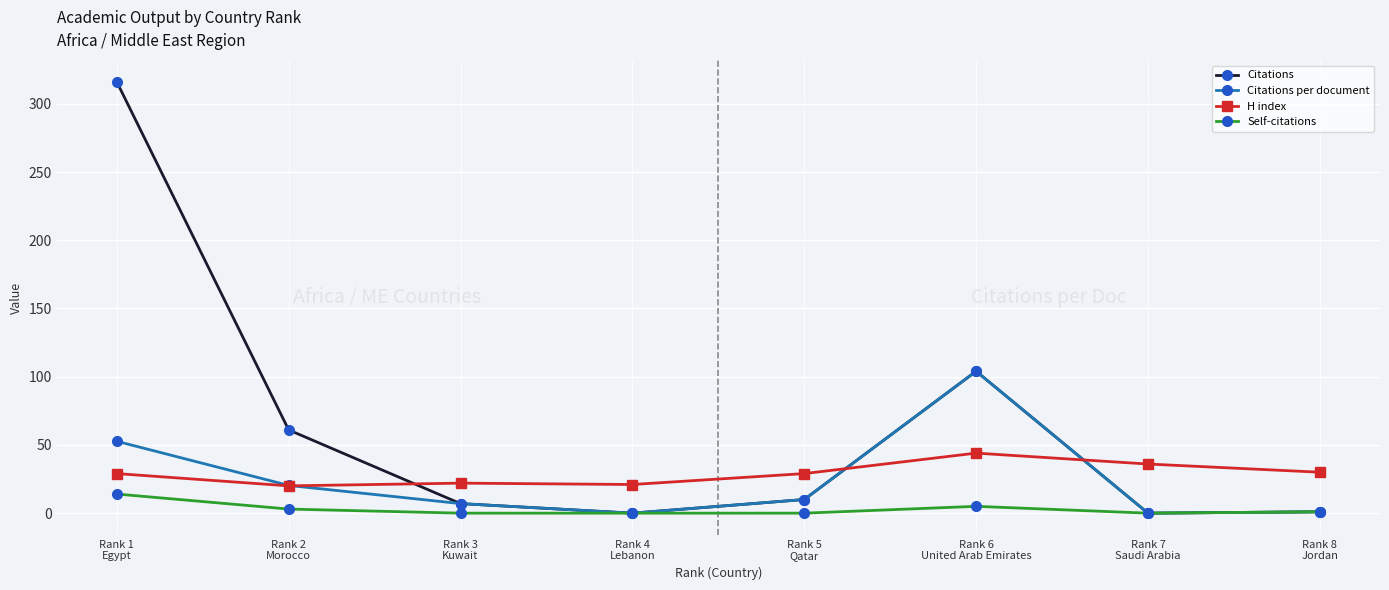

True or false: Citations has a value of 177.7 at Rank 4
Lebanon.

False